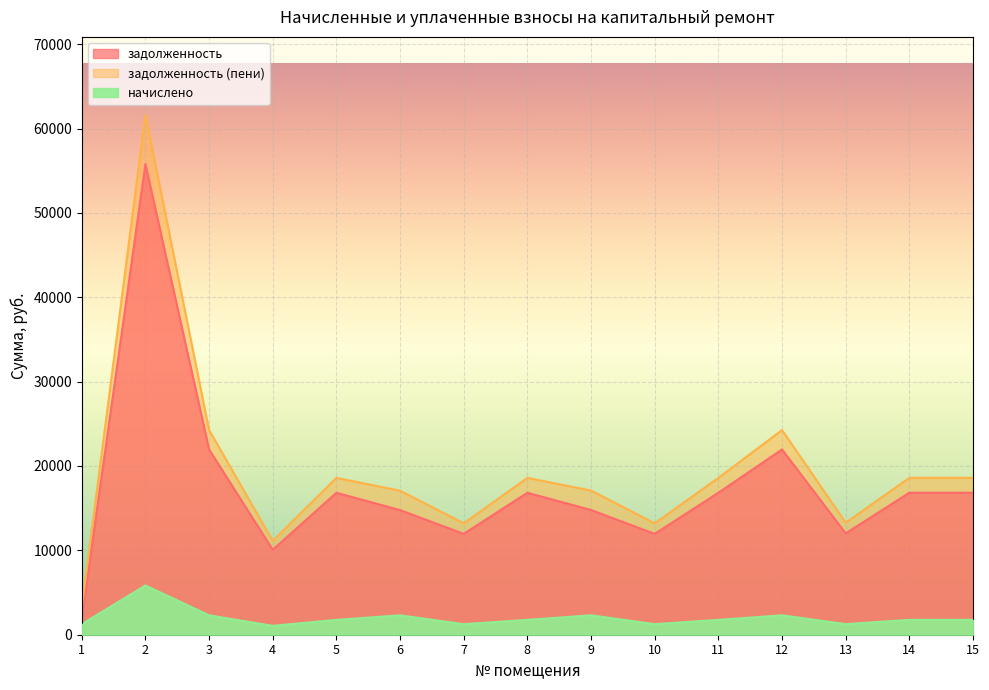

What is the value of the начислено point at the 12th from the left?

2299.7